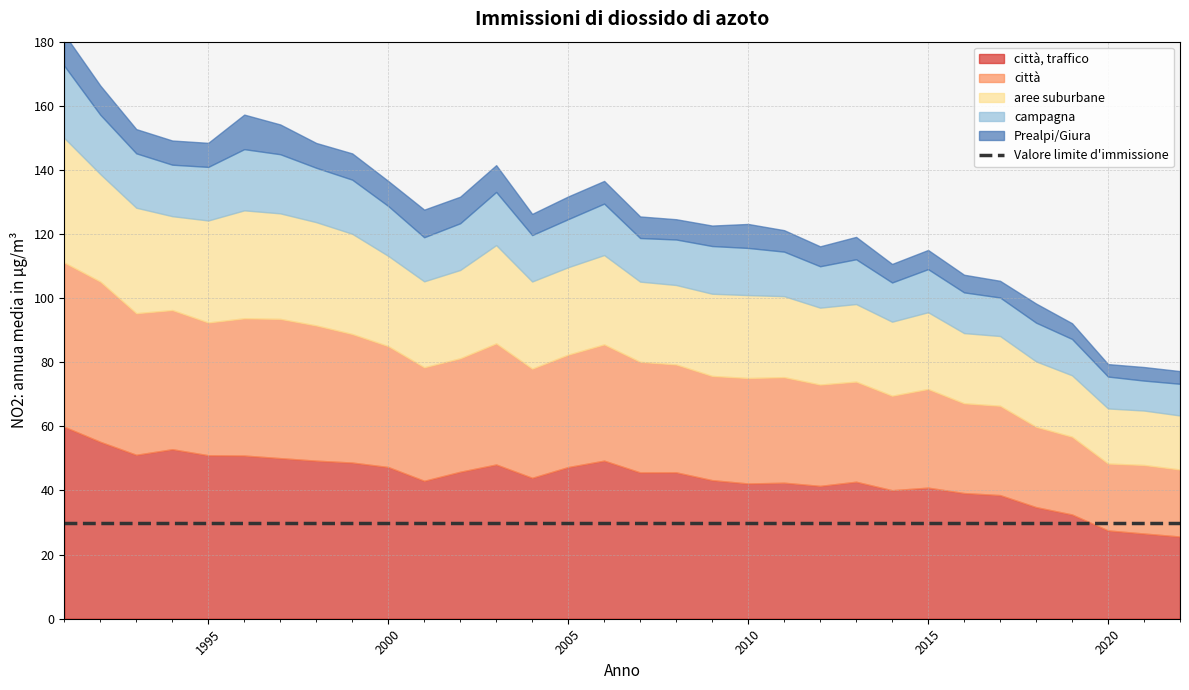

True or false: città and Prealpi/Giura cross at least once.

False